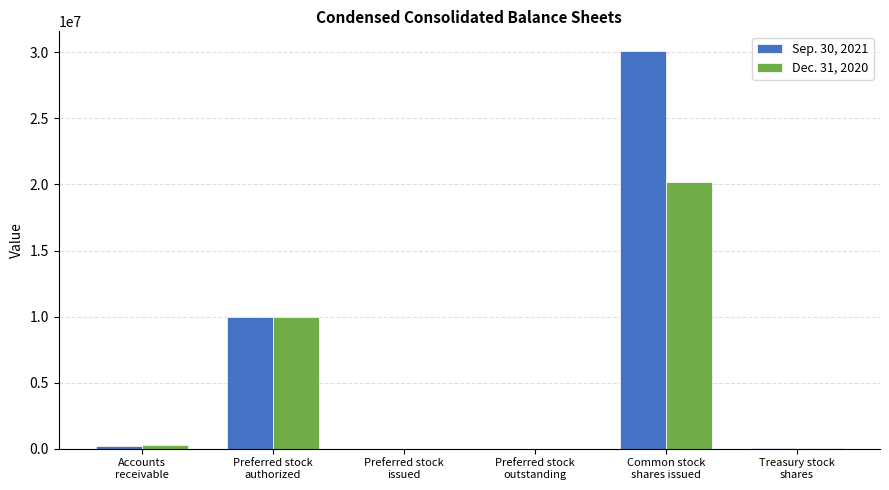

Which series has the largest total across all categories?

Sep. 30, 2021